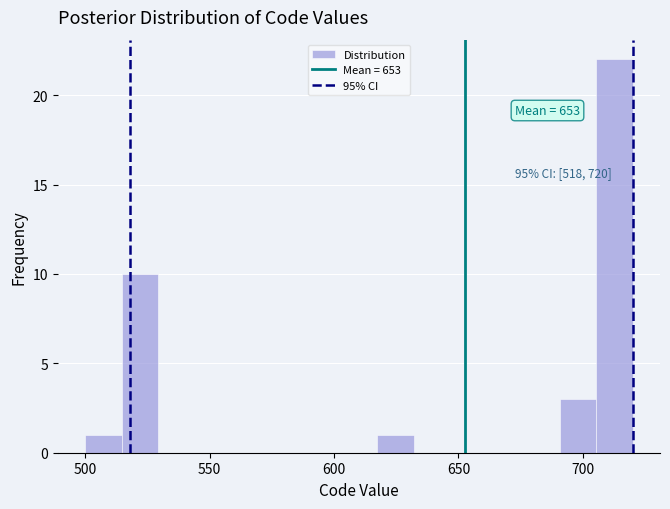

Around what value on the x-axis is the tallest bar? Give the approximate position of its centre, as read against the axis.

715